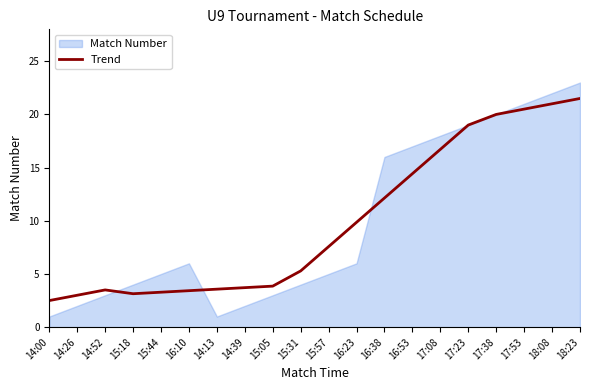

Between 16:38 and 17:08, which is larger?

17:08